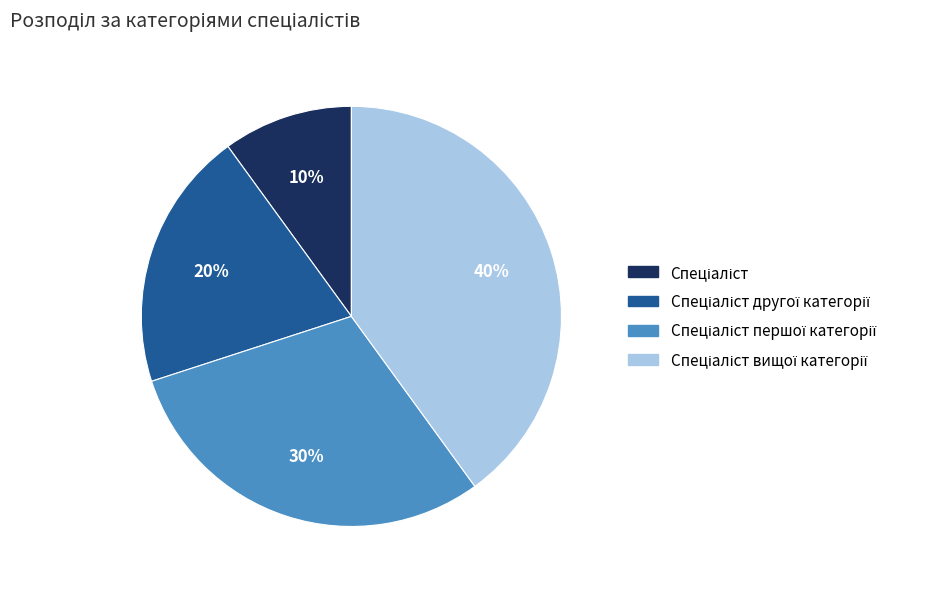

Is there any slice that represents more than half of the pie?

No